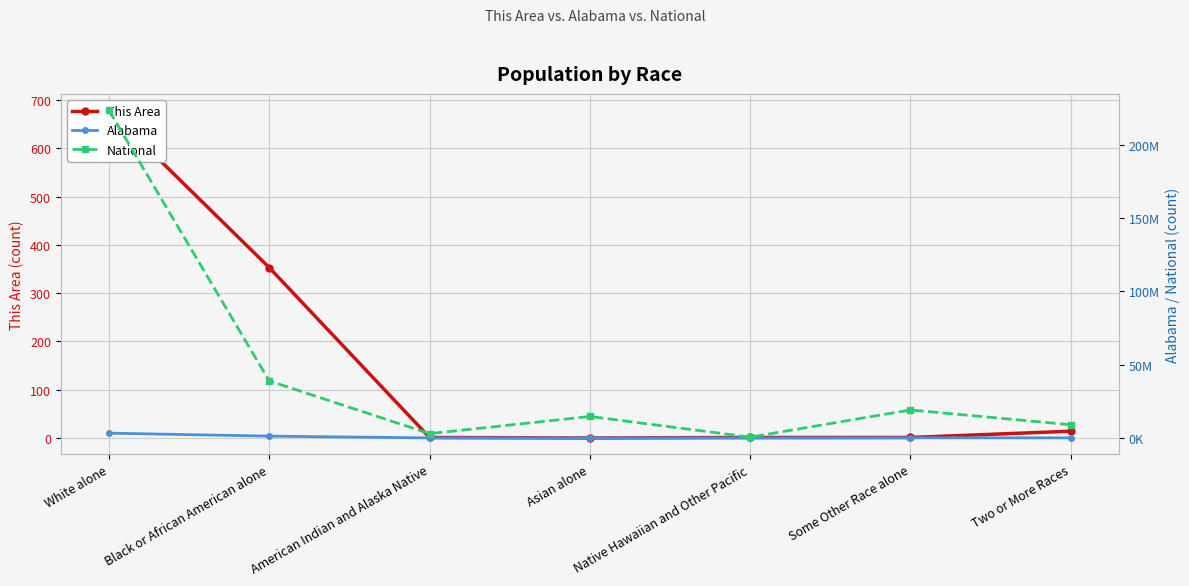

How many categories are shown in the chart?

7